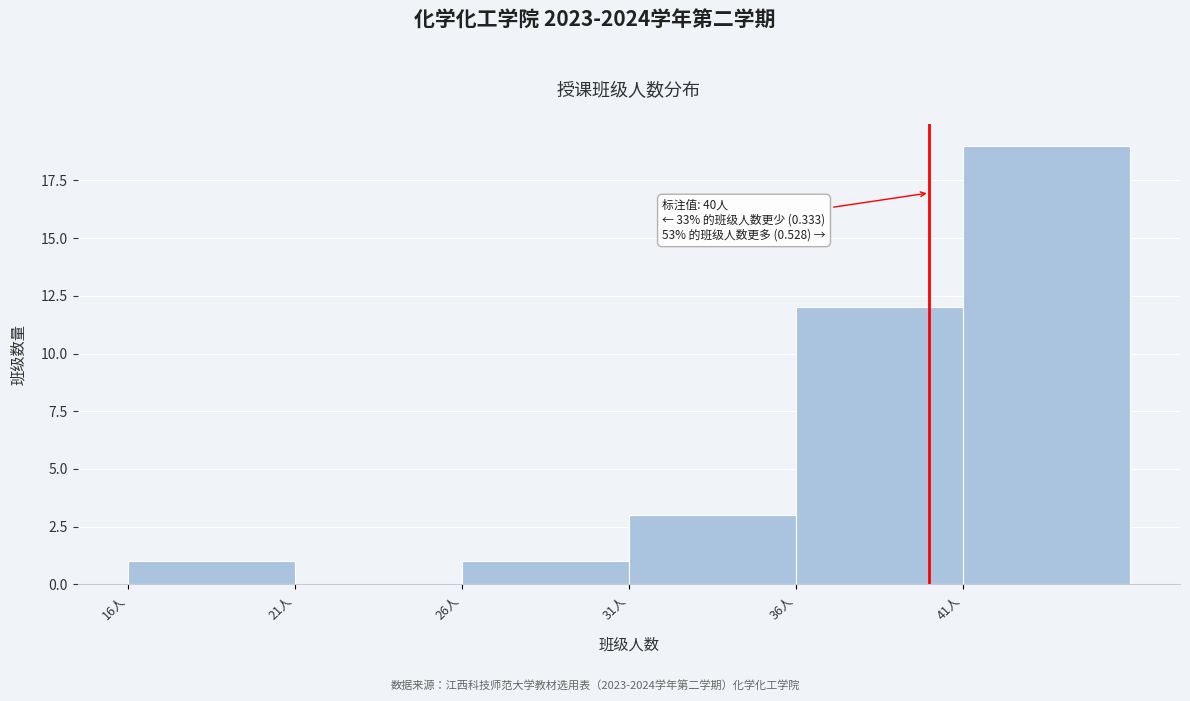

Over which range of the x-axis is the bar tallest?

41 to 46